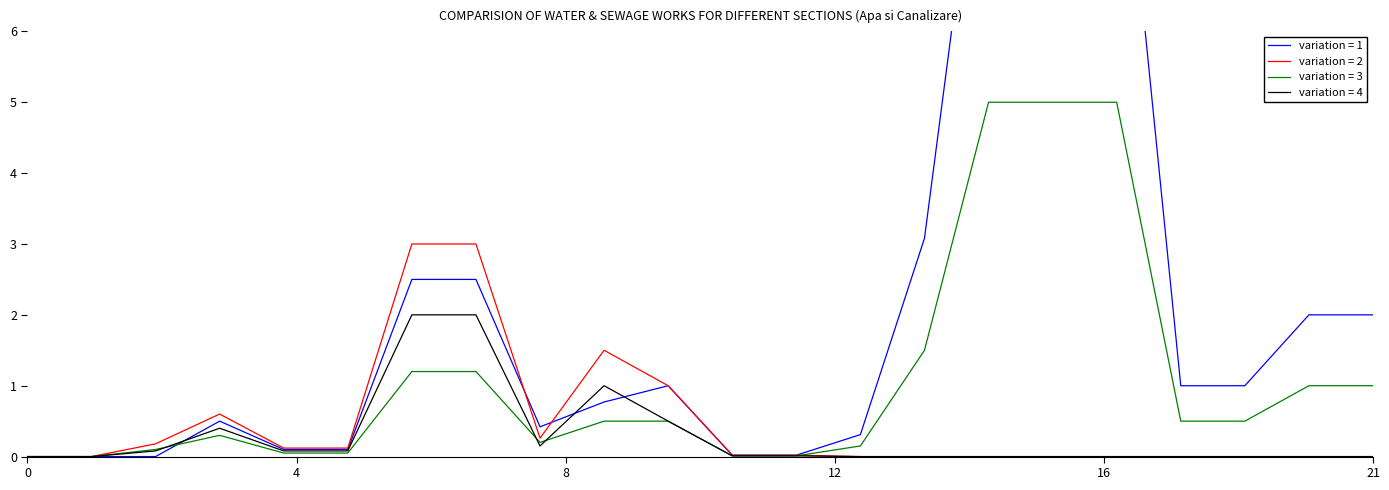

Where is Retele exterioare apa nearest to the value 5?

14